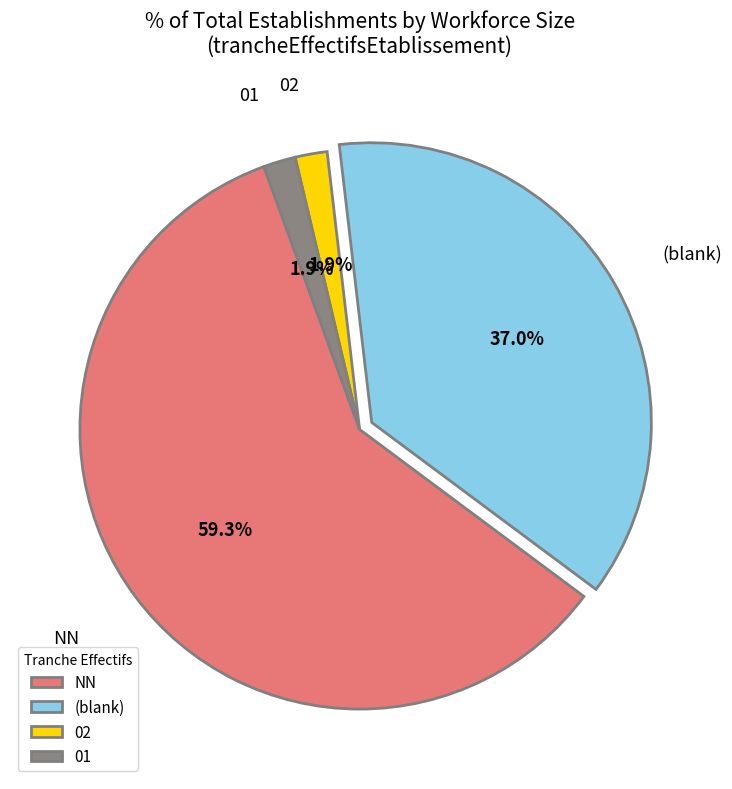

To the nearest percent, what is the average slice percentage?

25%